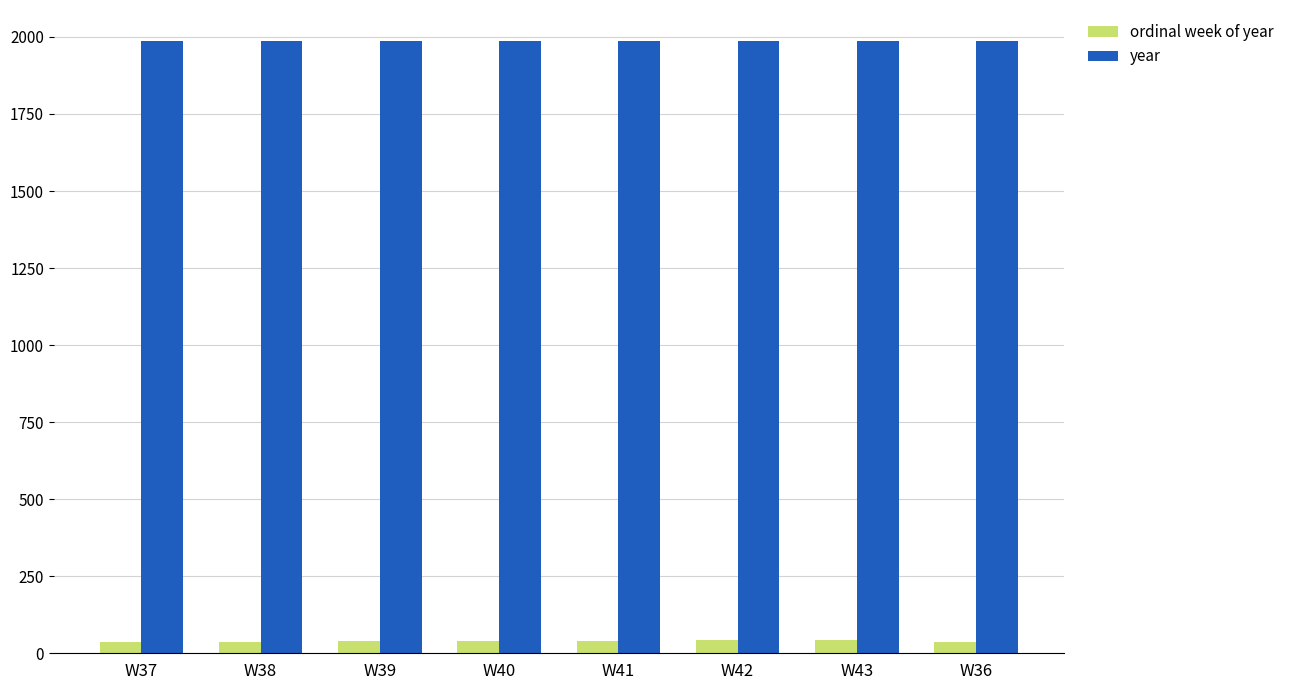

What is the label of the 5th bar from the right?

W40